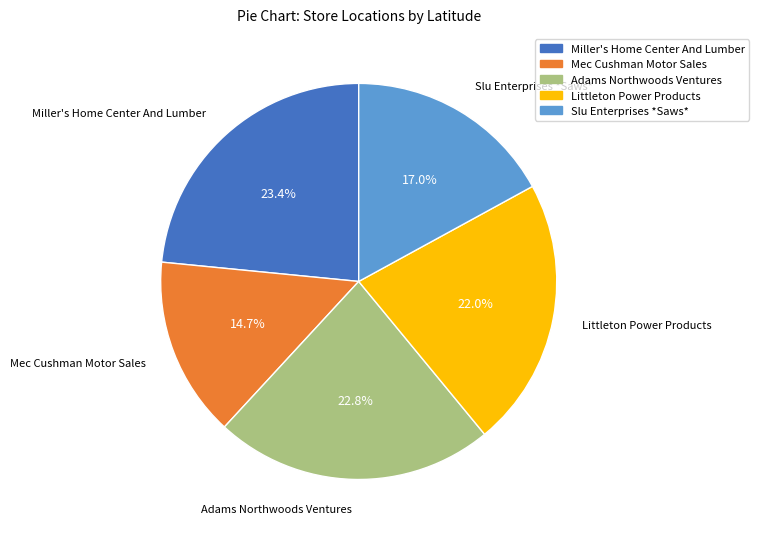

What is the ratio of the value at Miller's Home Center And Lumber to the value at Slu Enterprises *Saws*?

1.4